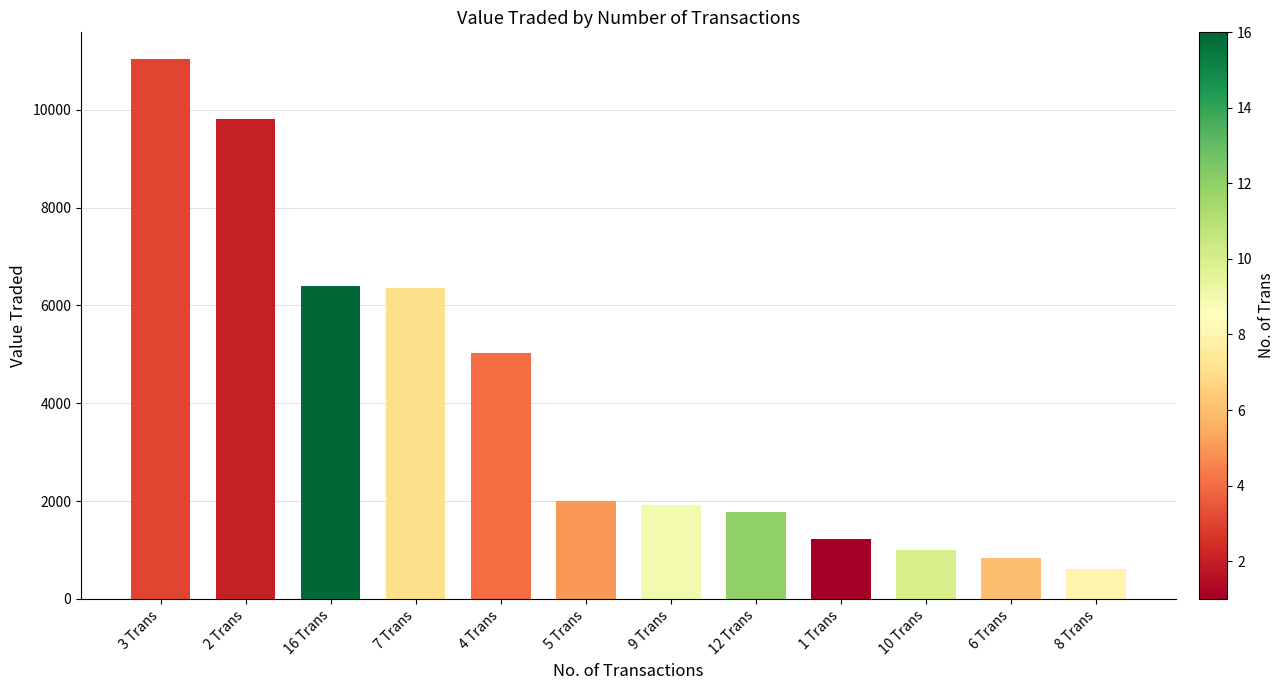

Does the chart contain stacked bars?

No